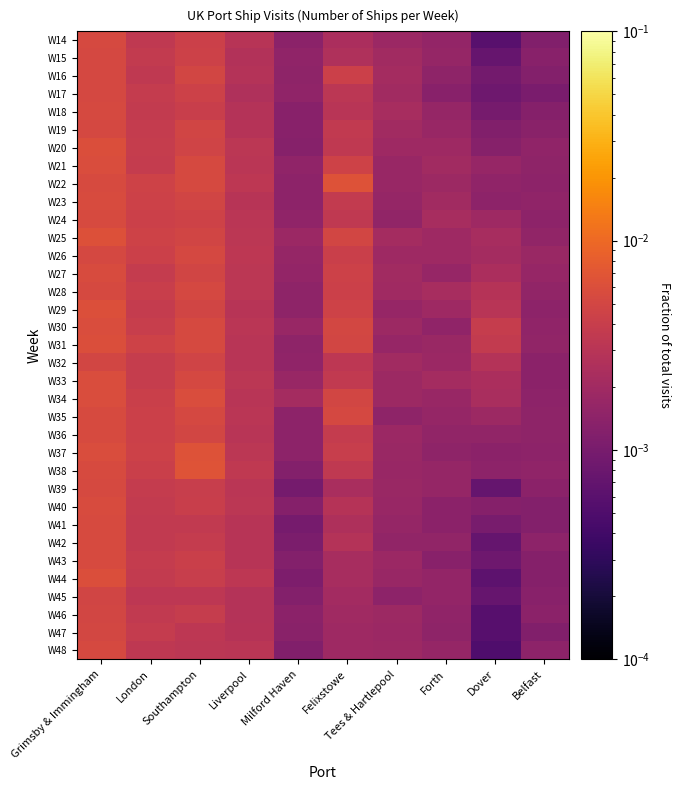

Which has a higher value, Tees & Hartlepool or Grimsby & Immingham?

Grimsby & Immingham